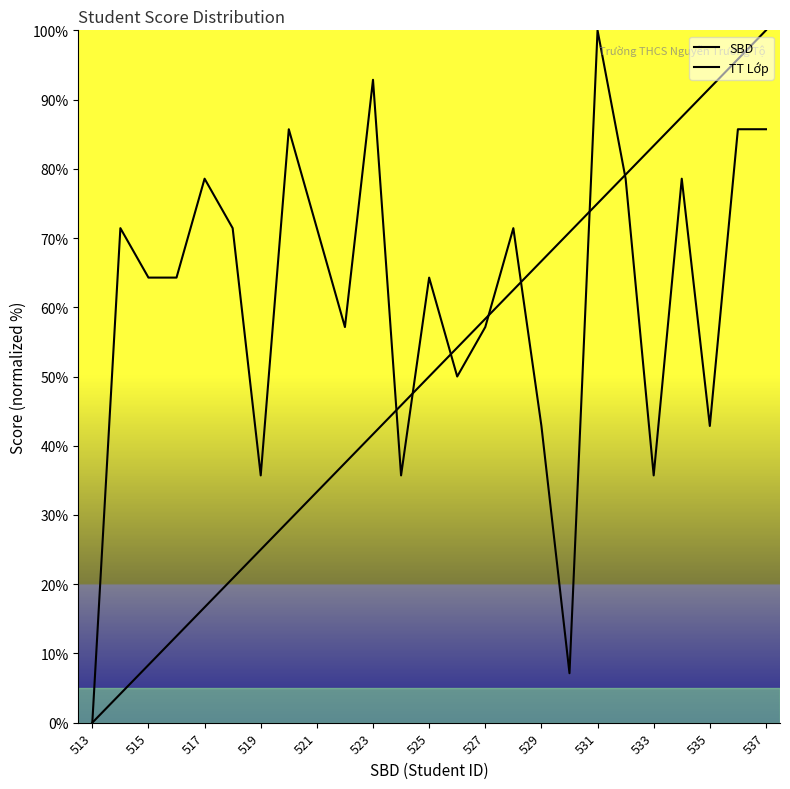

Rank the series by their maximum value, from lowest to highest.

SBD, TT Lớp